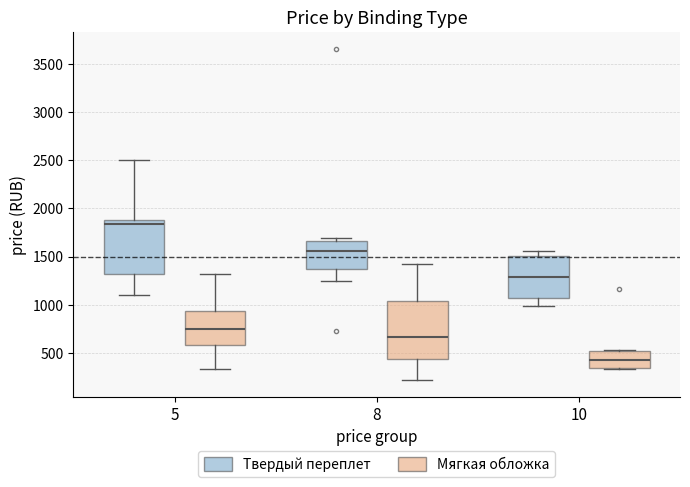

Where does the median line of the box for 8 (Мягкая обложка) sit on the y-axis? The values are not printed on the chart, so give them approximately, as read against the axis.

650